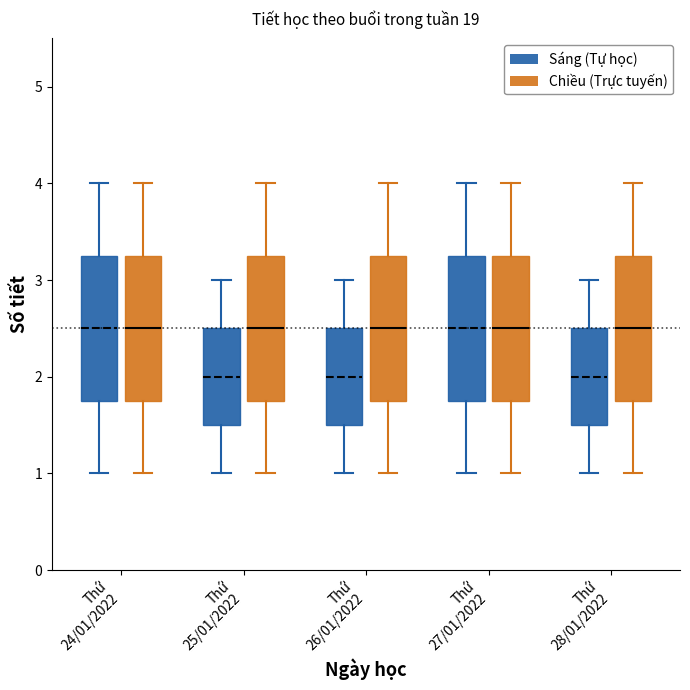

Where does the lower whisker of the box for Thứ 26/01/2022 (Sáng (Tự học)) end on the y-axis? The values are not printed on the chart, so give them approximately, as read against the axis.

1.0